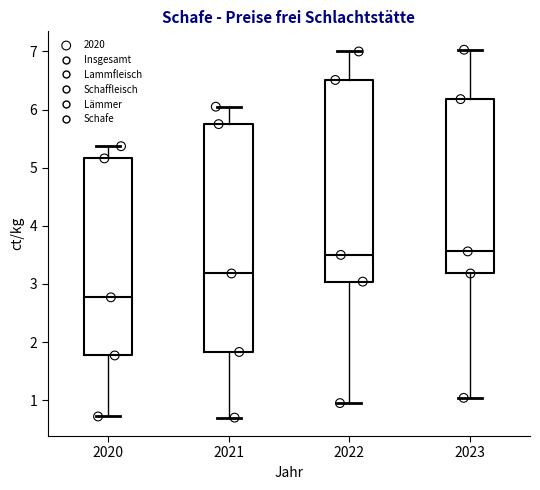

Where is the upper edge of the box at x = 2022 on the y-axis? The values are not printed on the chart, so give them approximately, as read against the axis.

6.5